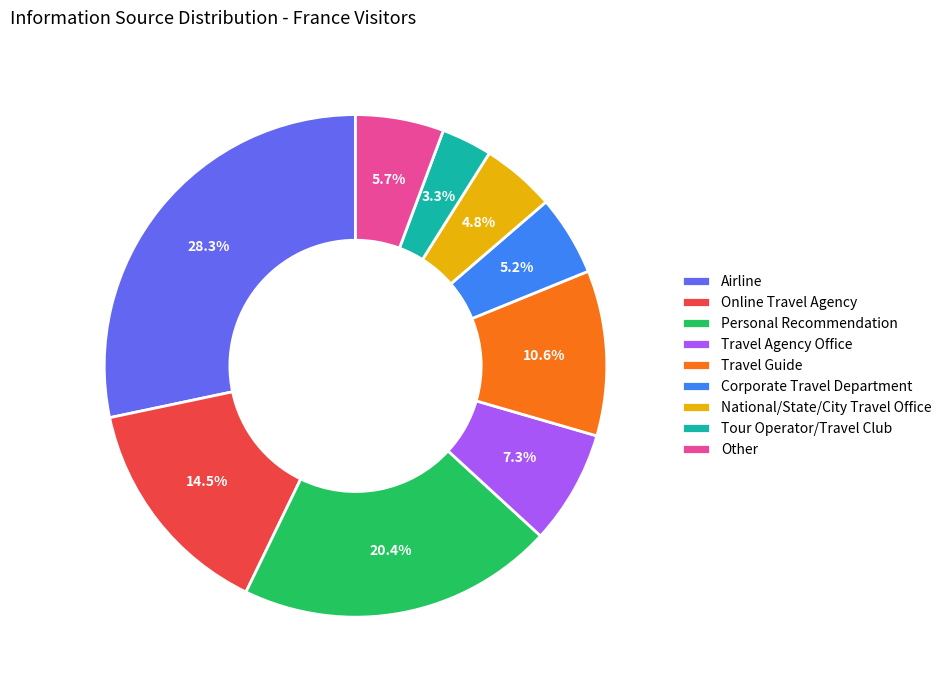

What percentage is the Tour Operator/Travel Club slice, to the nearest percent?

3%